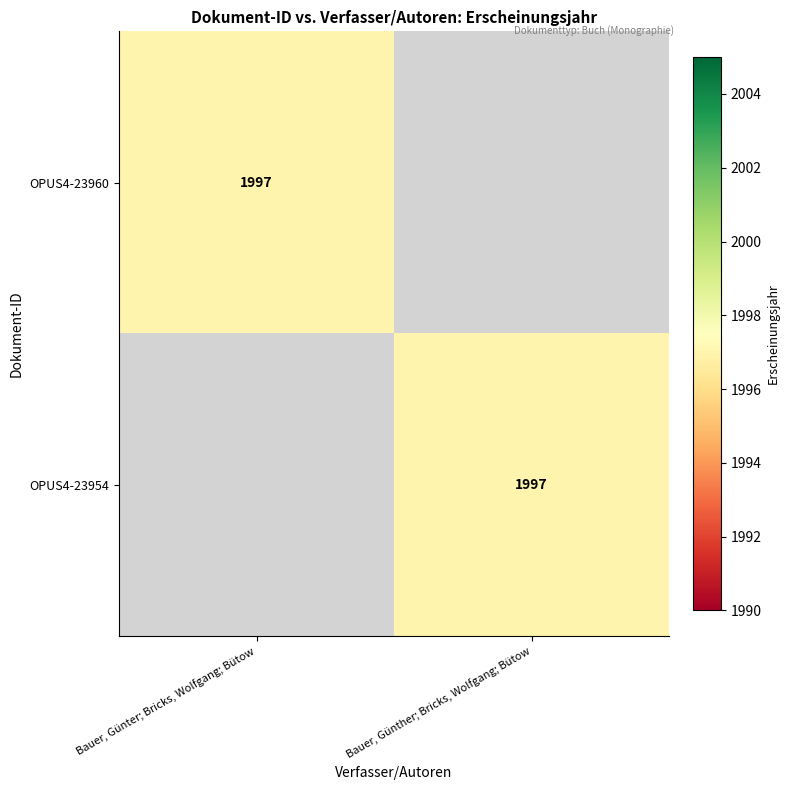

At which category is the sum across all series the highest?

Bauer, Günter; Bricks, Wolfgang; Bütow